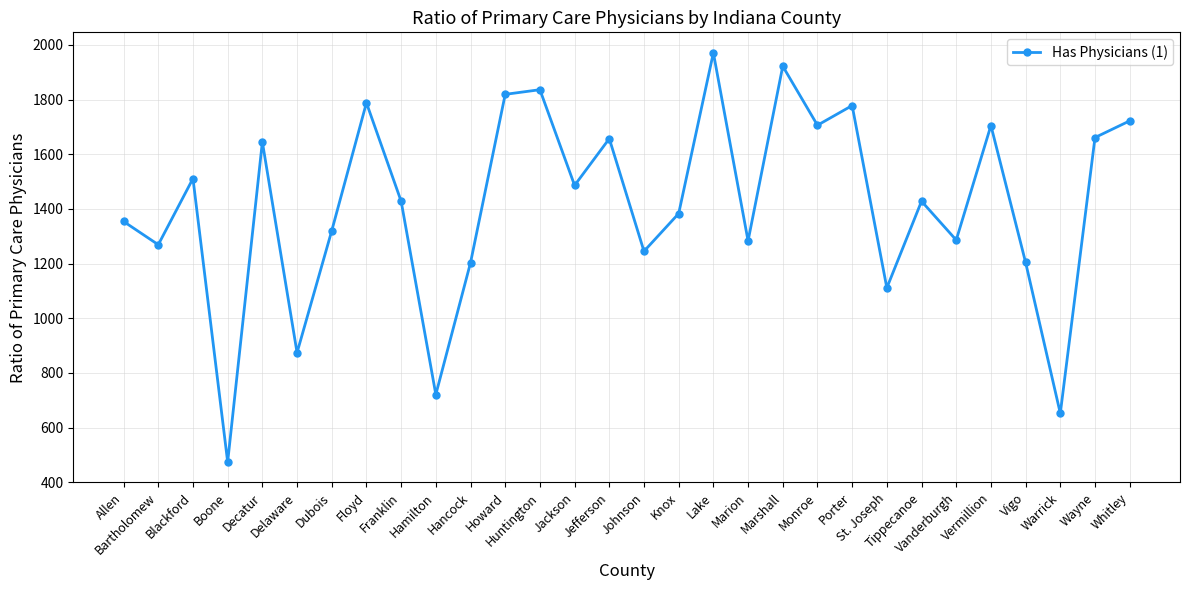

Where does the data first go above 1428?

Blackford